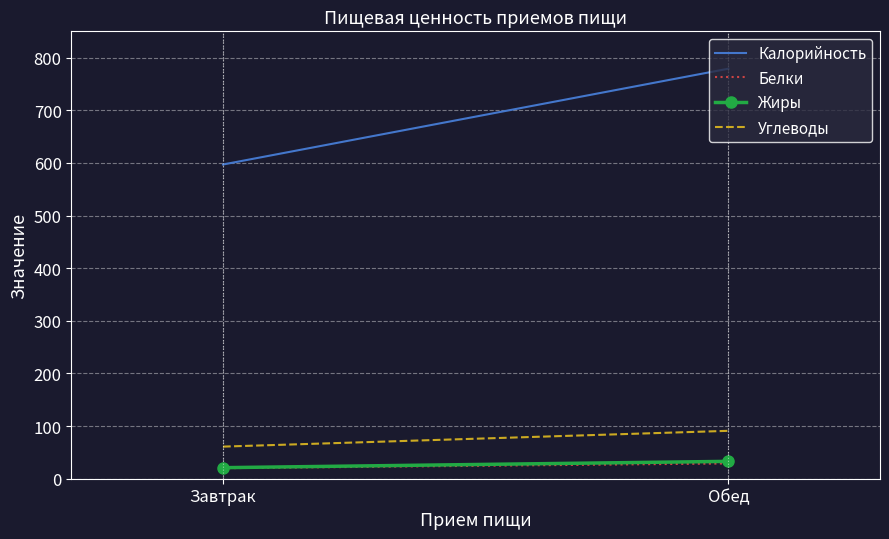

At how many categories does at least one series exceed 610?

1